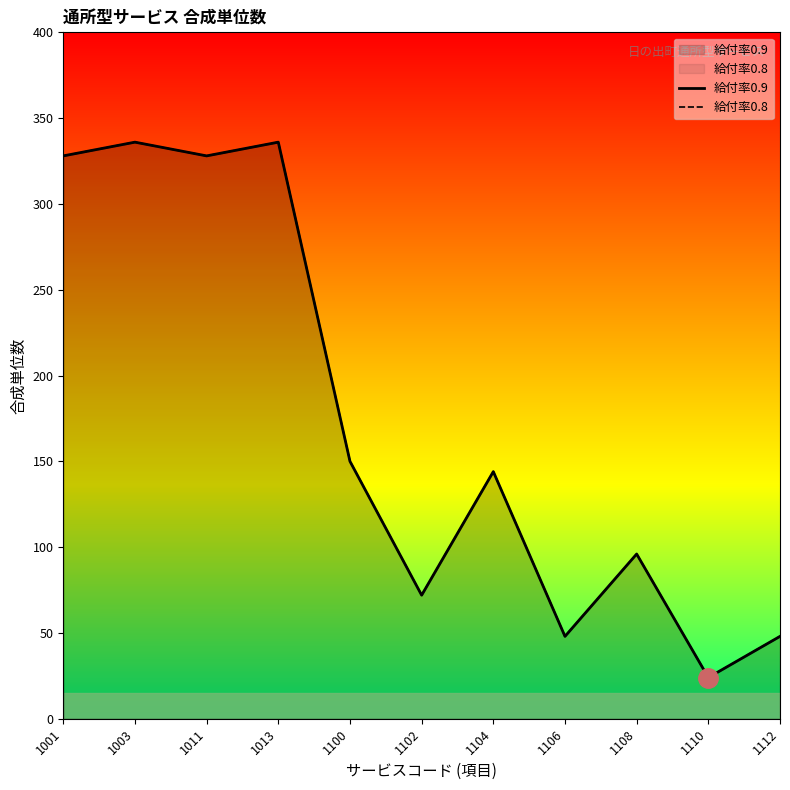

At how many categories does at least one series exceed 172?

4